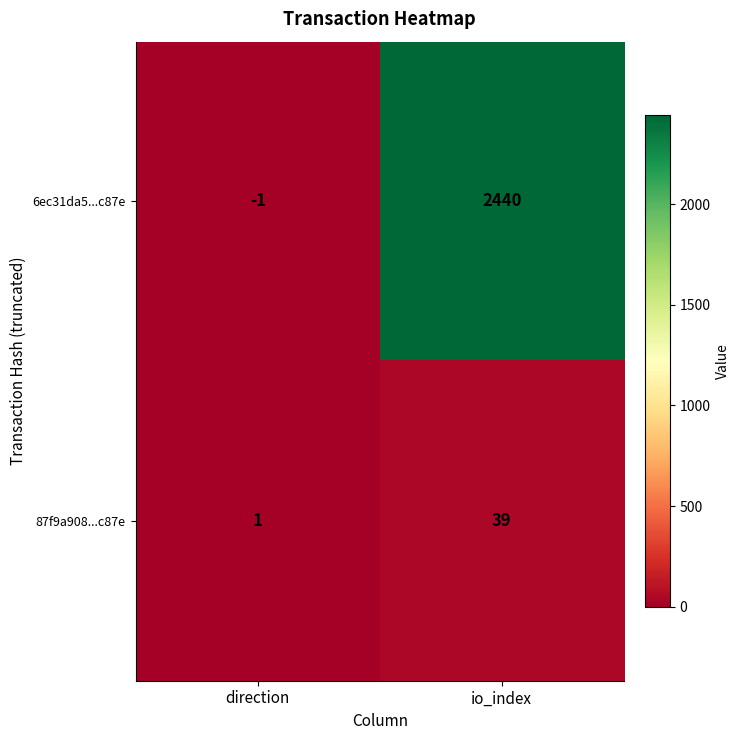

What is the difference between the maximum and minimum values in the 6ec31da5...c87e series?

2441